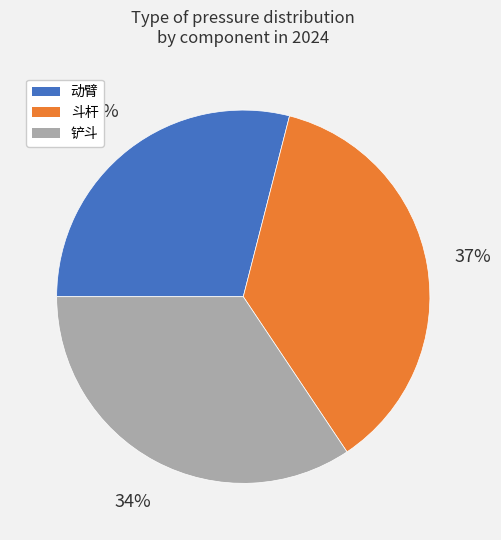

What percentage is the 斗杆 slice, to the nearest percent?

37%